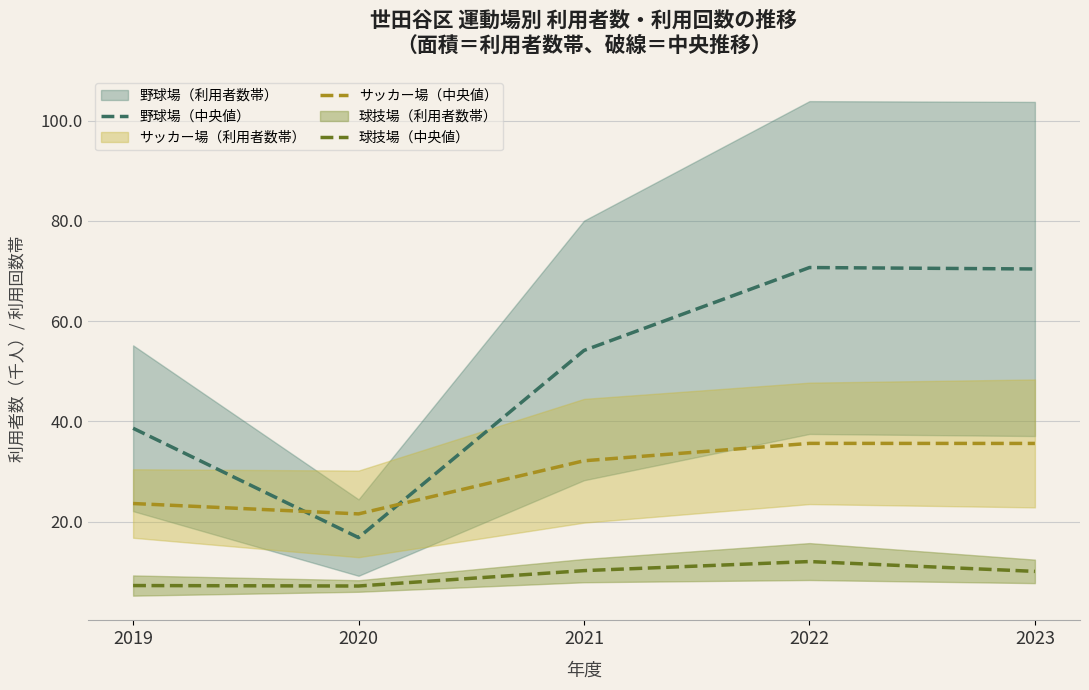

Rank the series by their average value, from highest to lowest.

野球場（中央値）, サッカー場（中央値）, 球技場（中央値）